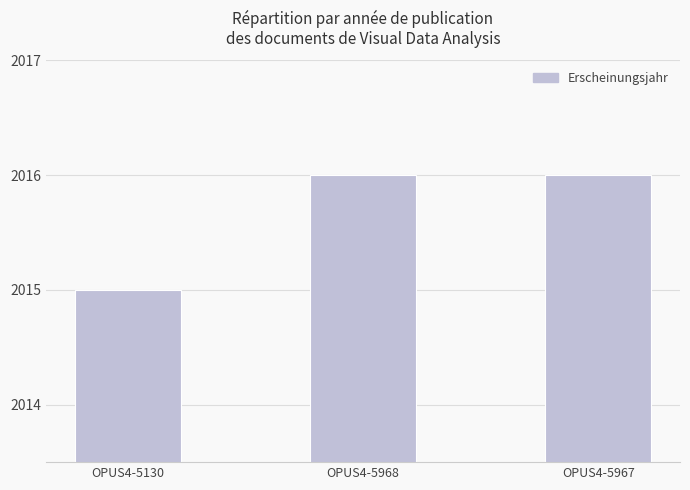

How many series are shown in this chart?

1